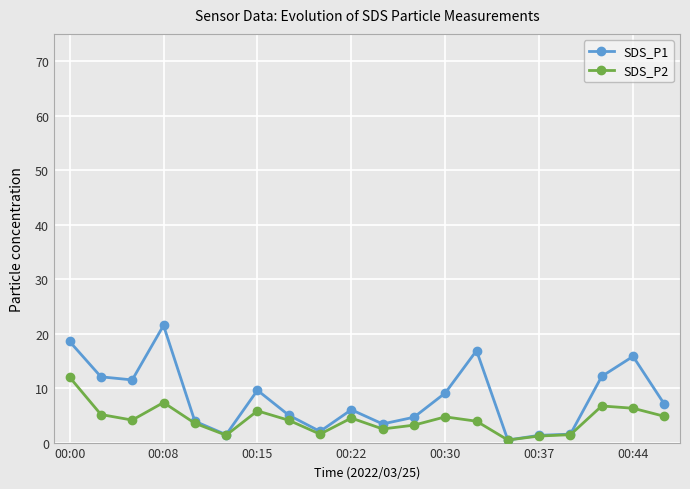

Which series has the widest spread of values?

SDS_P1